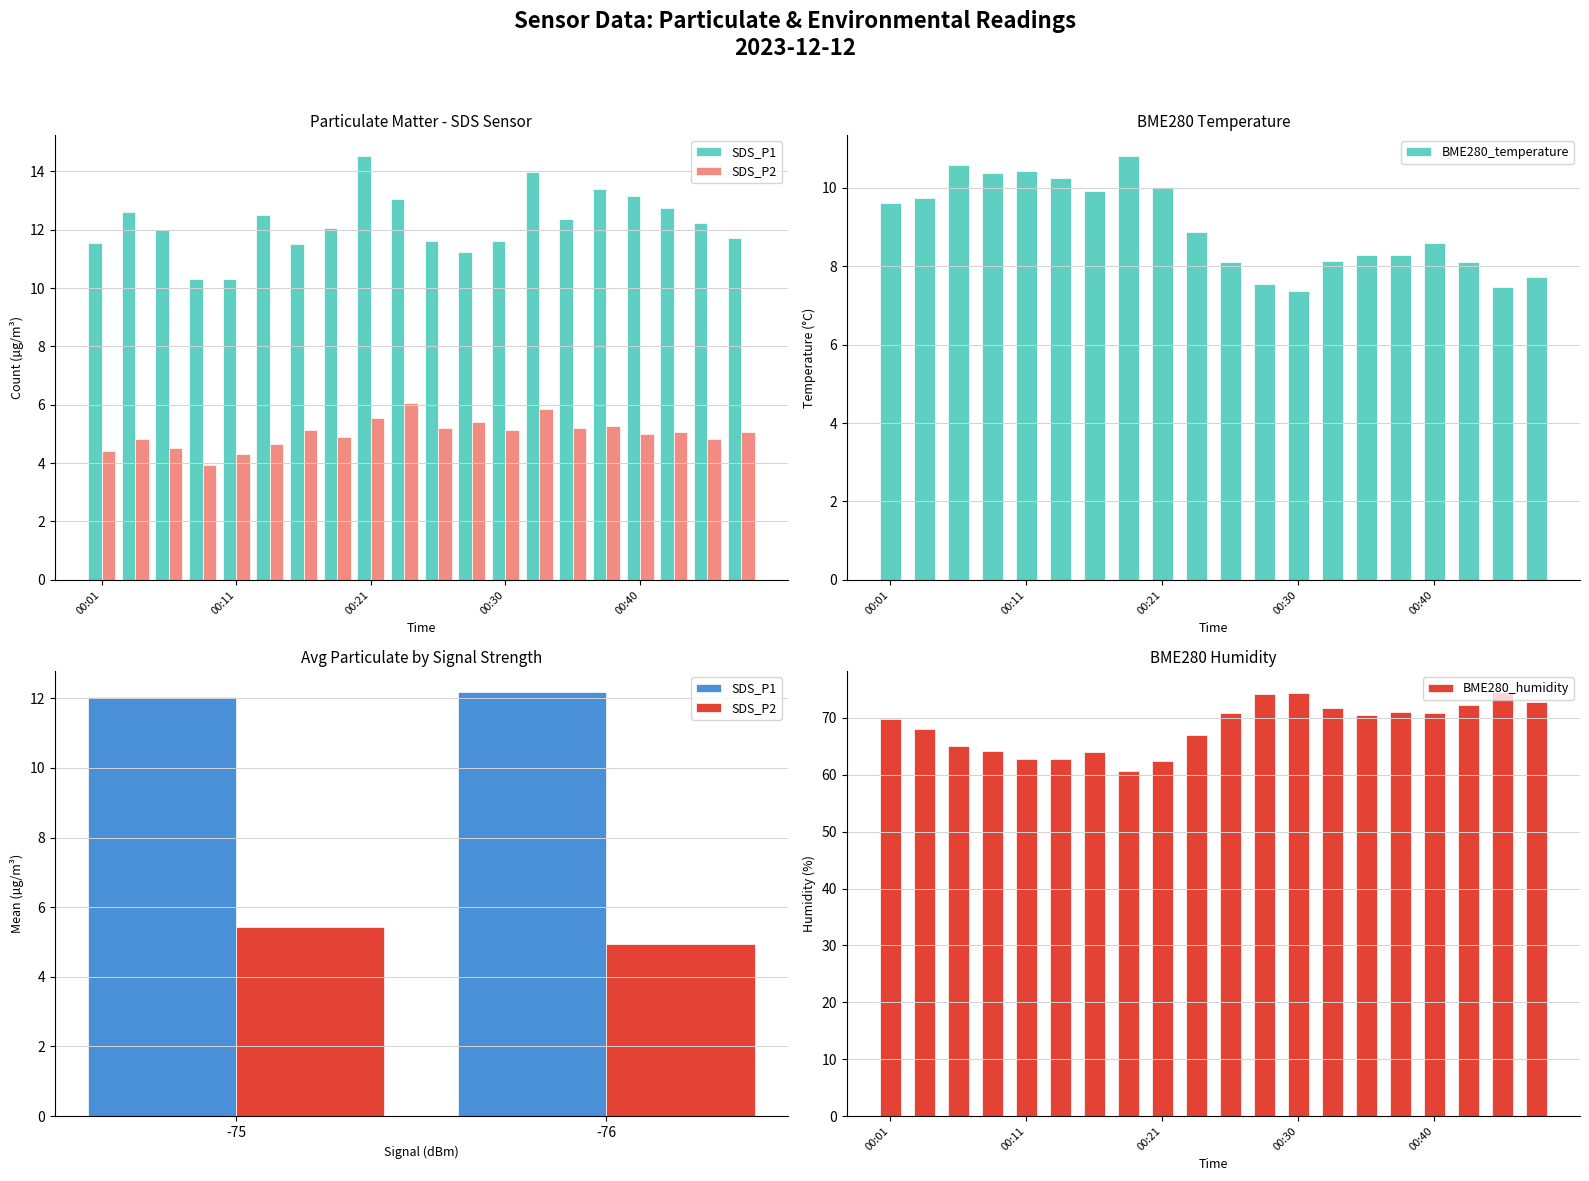

Is the value of SDS_P2 at 00:48 greater than the value of BME280_humidity at 00:08?

No